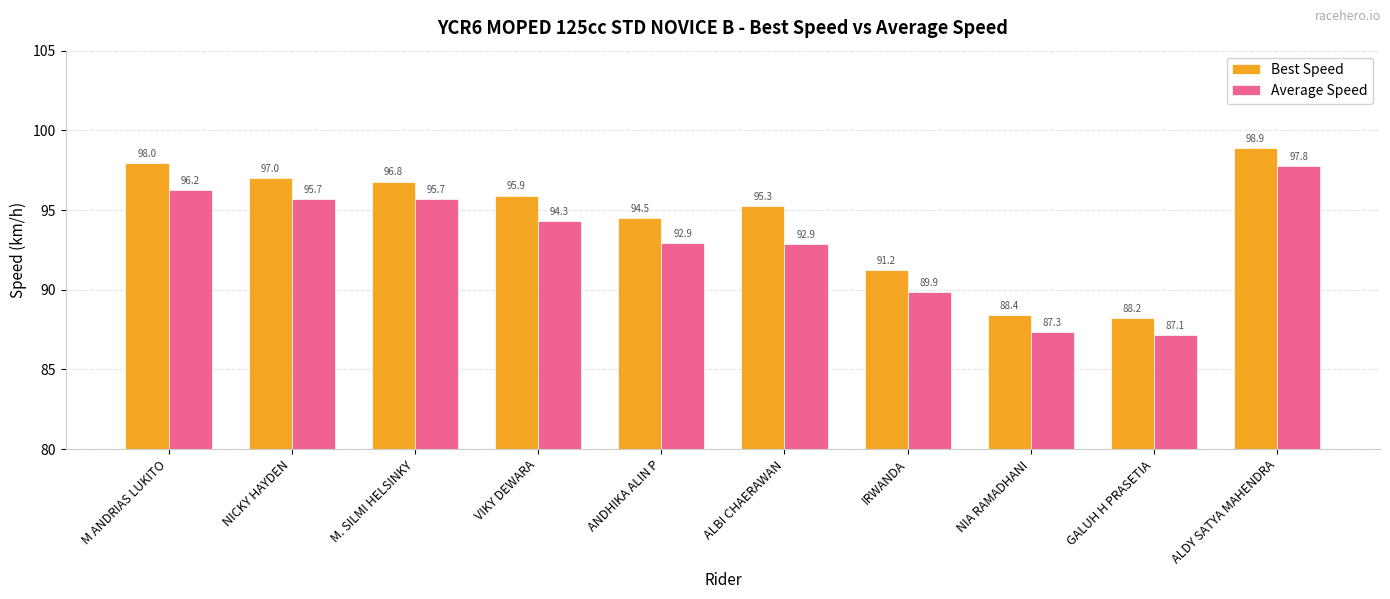

What is the spread (max minus min) of values at ANDHIKA ALIN P?

1.5